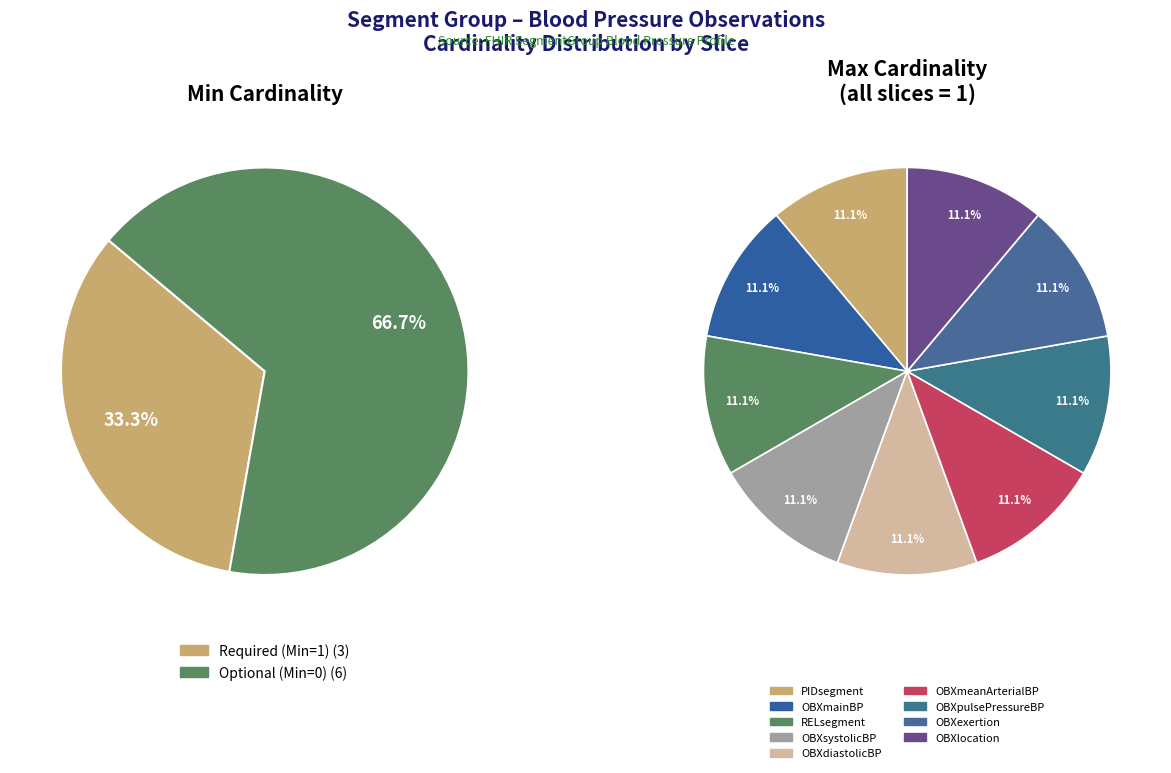

Which slice is the largest?

PIDsegment